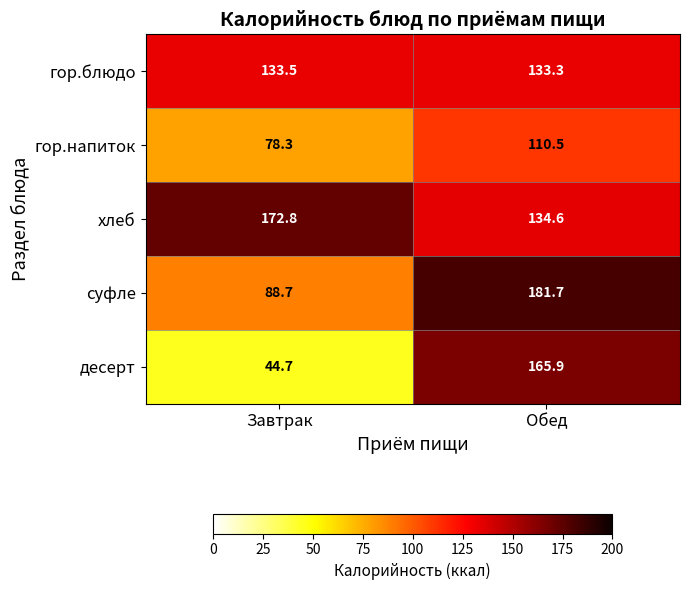

What is the greatest value displayed?

181.7